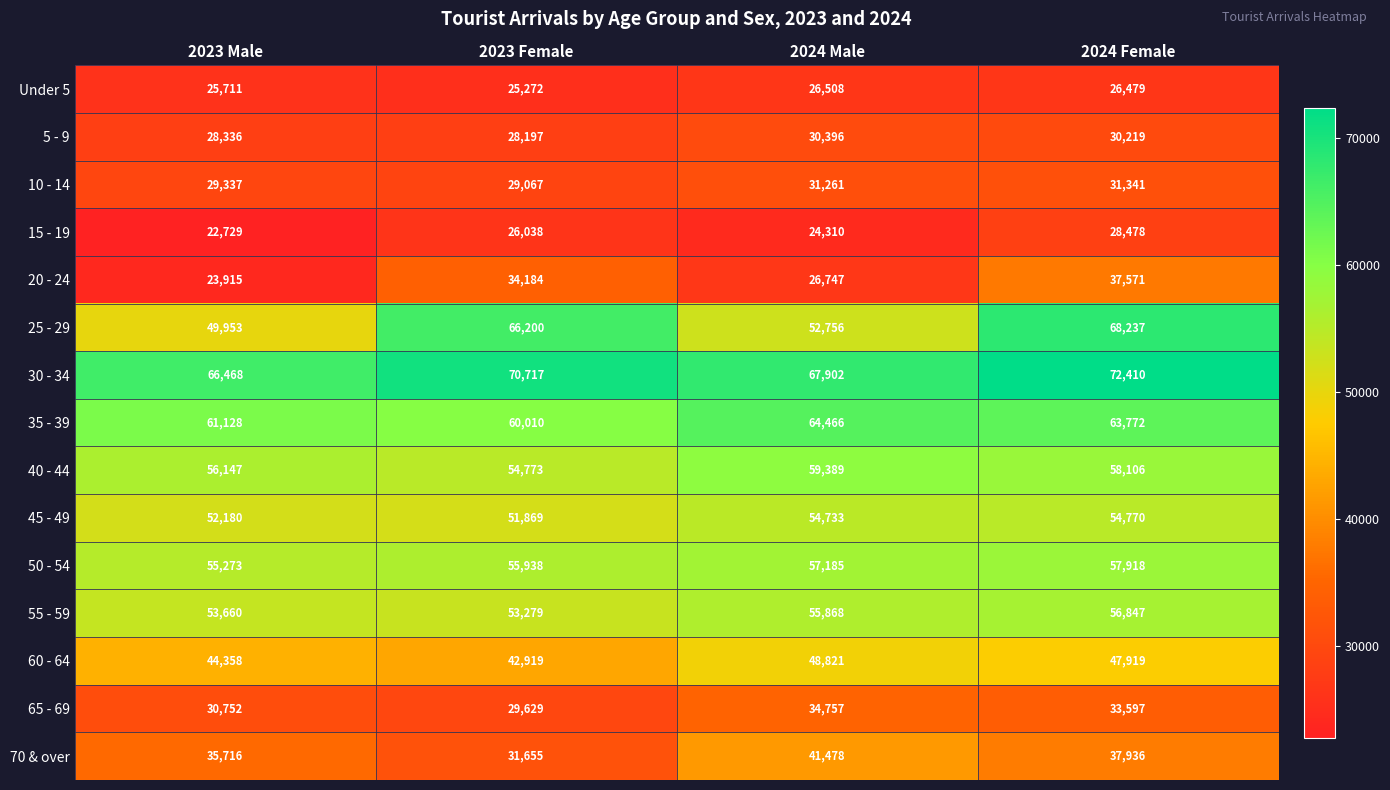

How many values in the 30 - 34 series are below 70717?

2